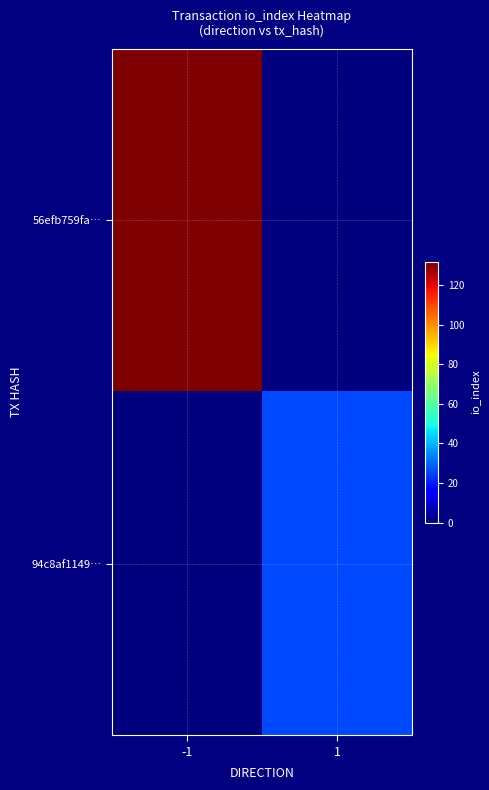

Which series has the widest spread of values?

56efb759fa…